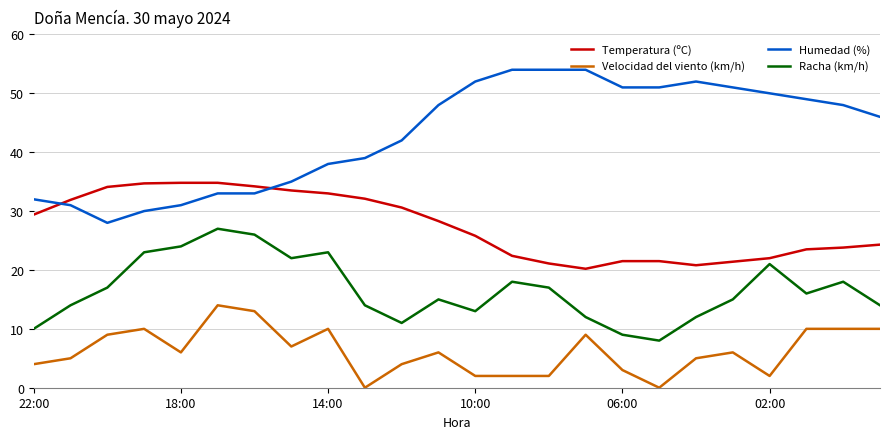

Rank the series by their average value, from highest to lowest.

Humedad (%), Temperatura (ºC), Racha (km/h), Velocidad del viento (km/h)